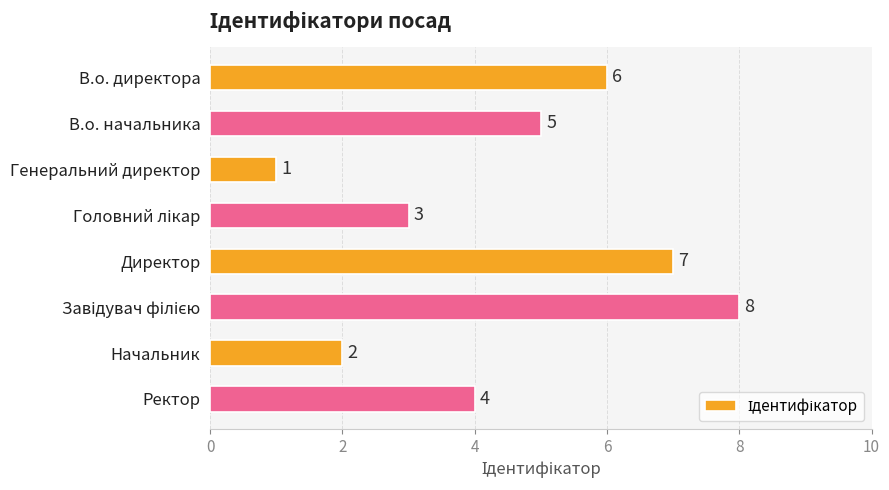

Which category has the lowest value across all series?

Генеральний директор